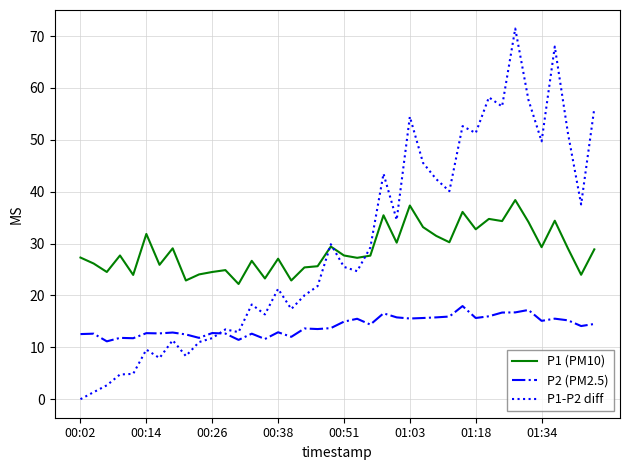

What is the minimum value for P2 (PM2.5)?

11.2